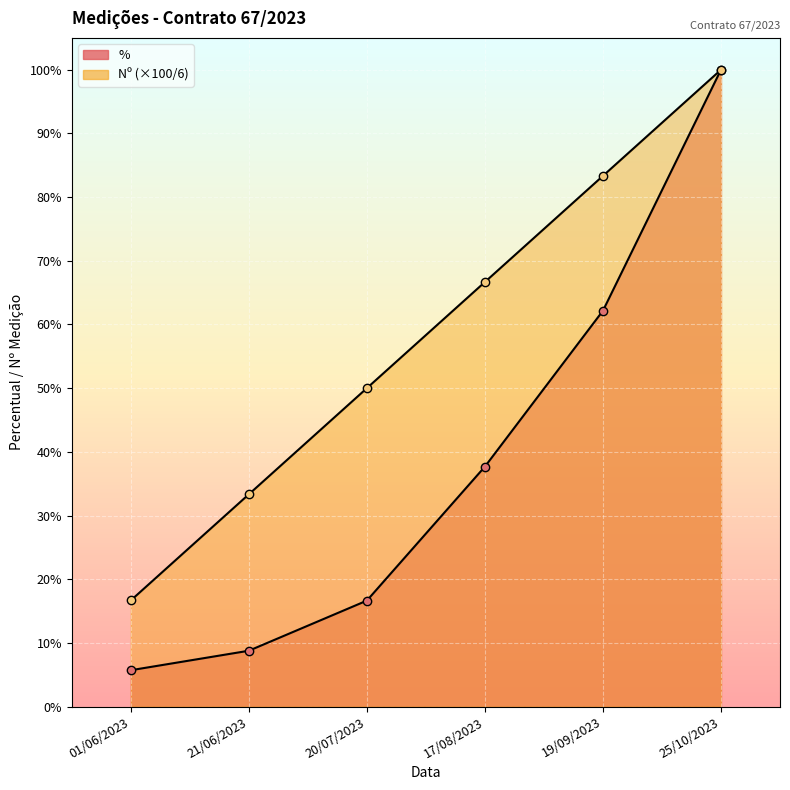

True or false: Nº and % intersect in this chart.

False